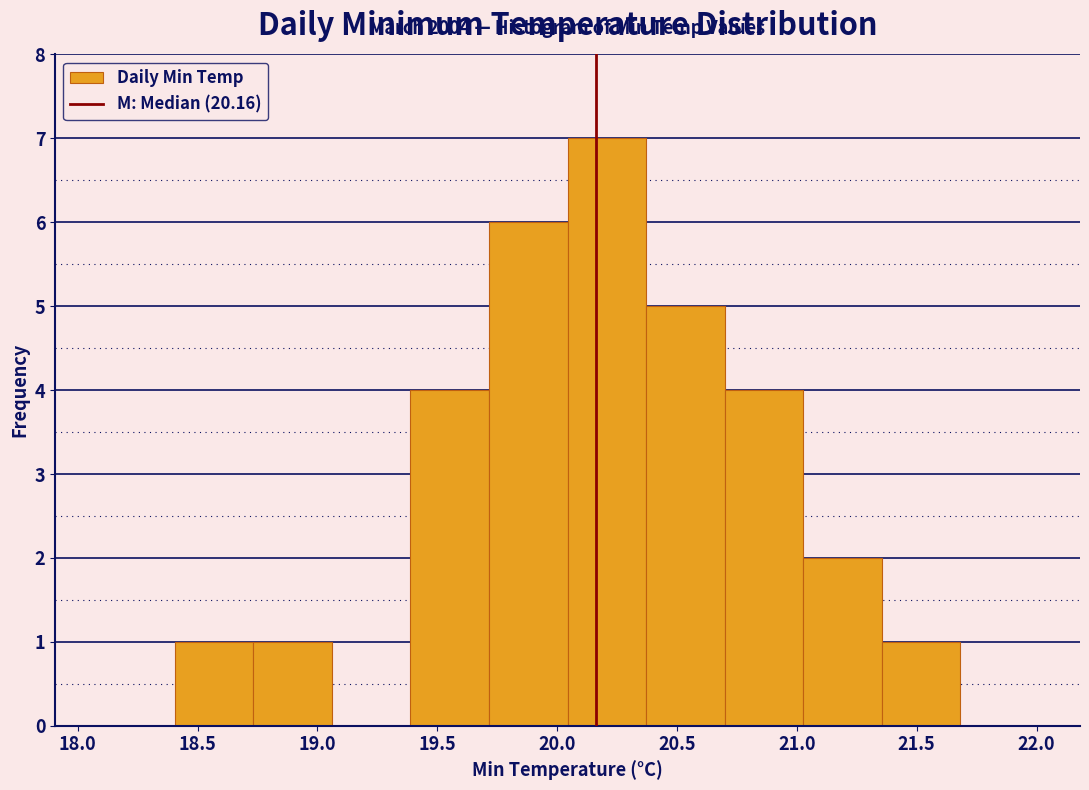

Which range on the x-axis has the tallest bar?

20.05 to 20.35